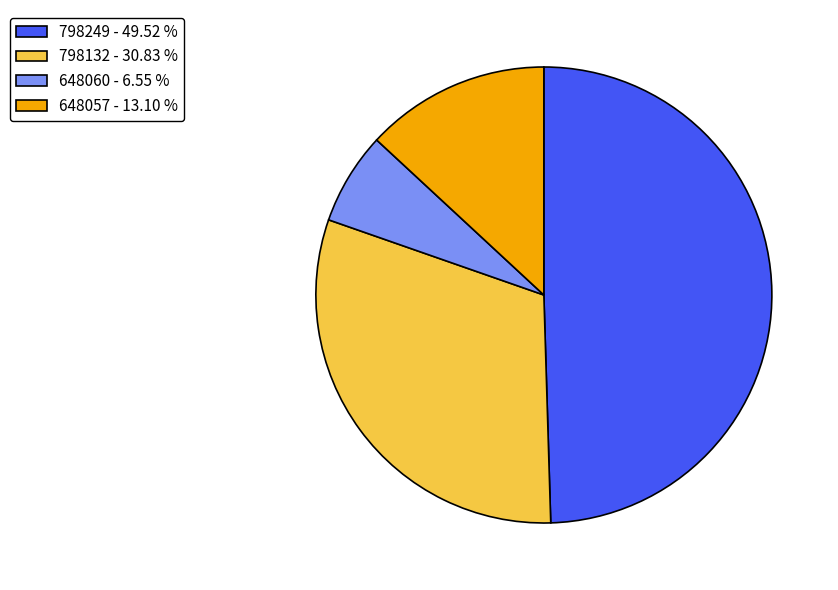

Combined, do 798132 - 30.83 % and 798249 - 49.52 % account for over 50%?

Yes